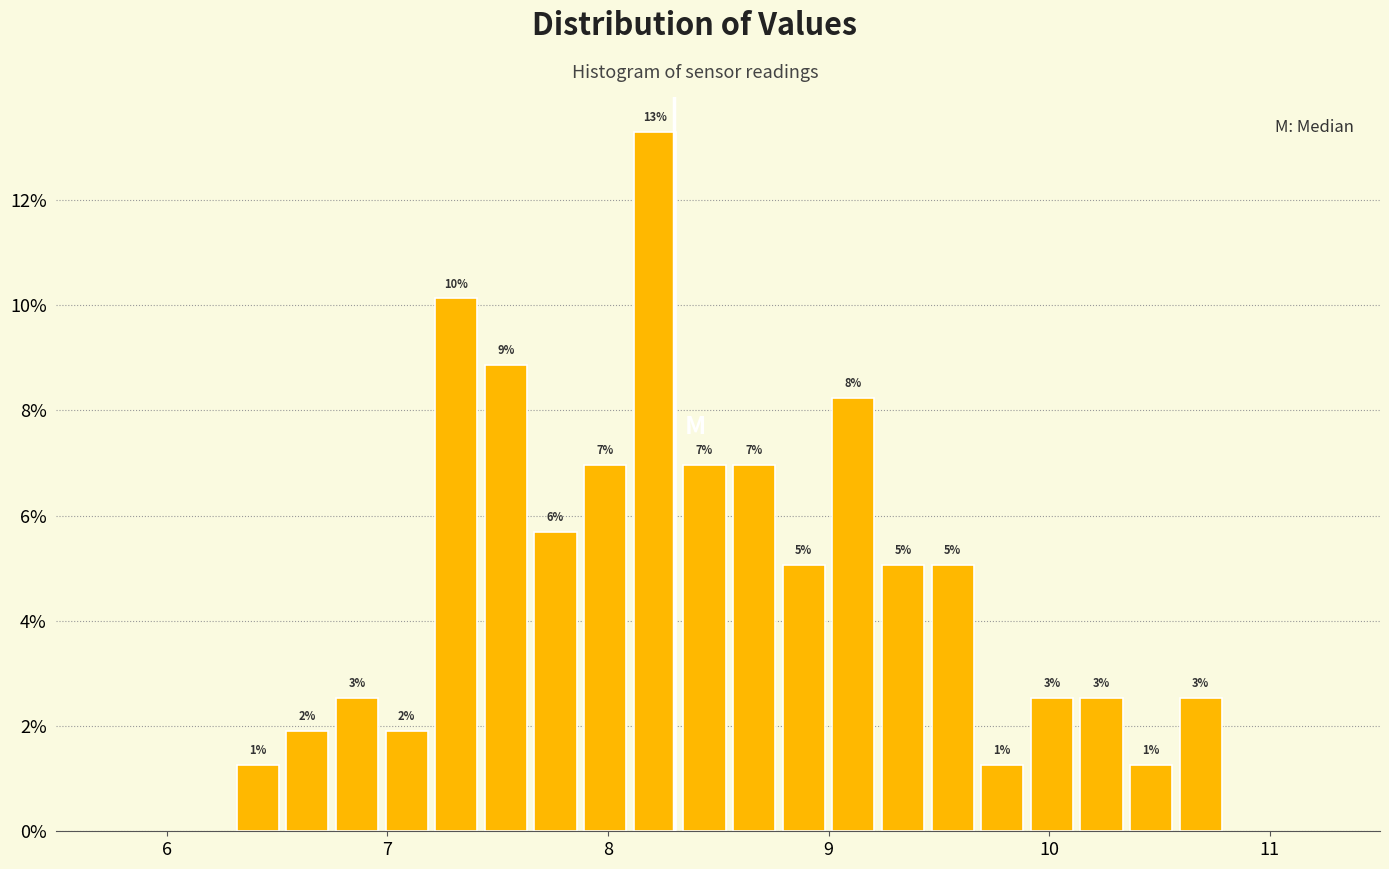

Around what value on the x-axis is the tallest bar? Give the approximate position of its centre, as read against the axis.

8.2